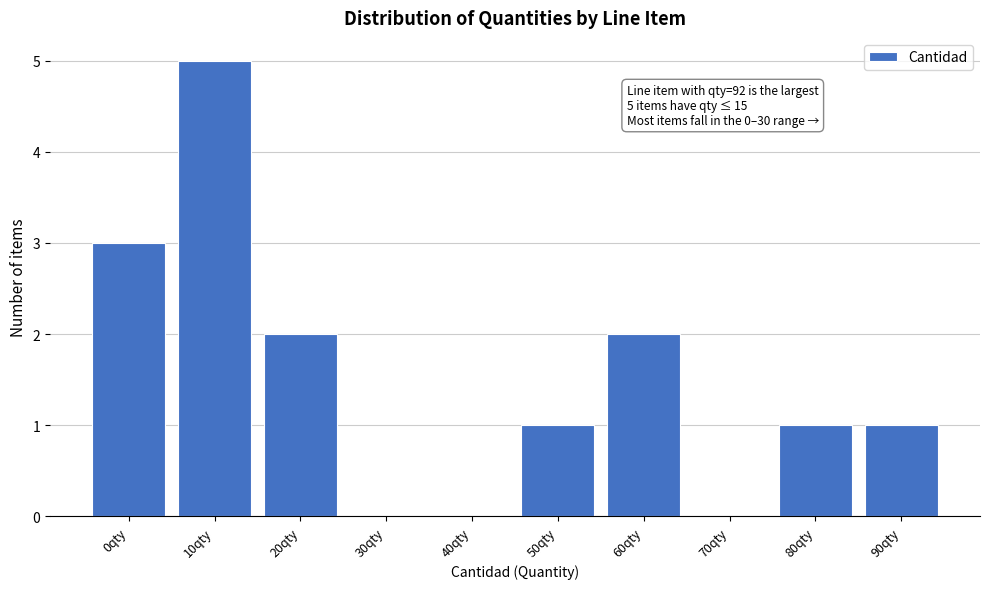

Reading left to right, transcribe all the data shown in this chart.

0qty=3	10qty=5	20qty=2	30qty=0	40qty=0	50qty=1	60qty=2	70qty=0	80qty=1	90qty=1